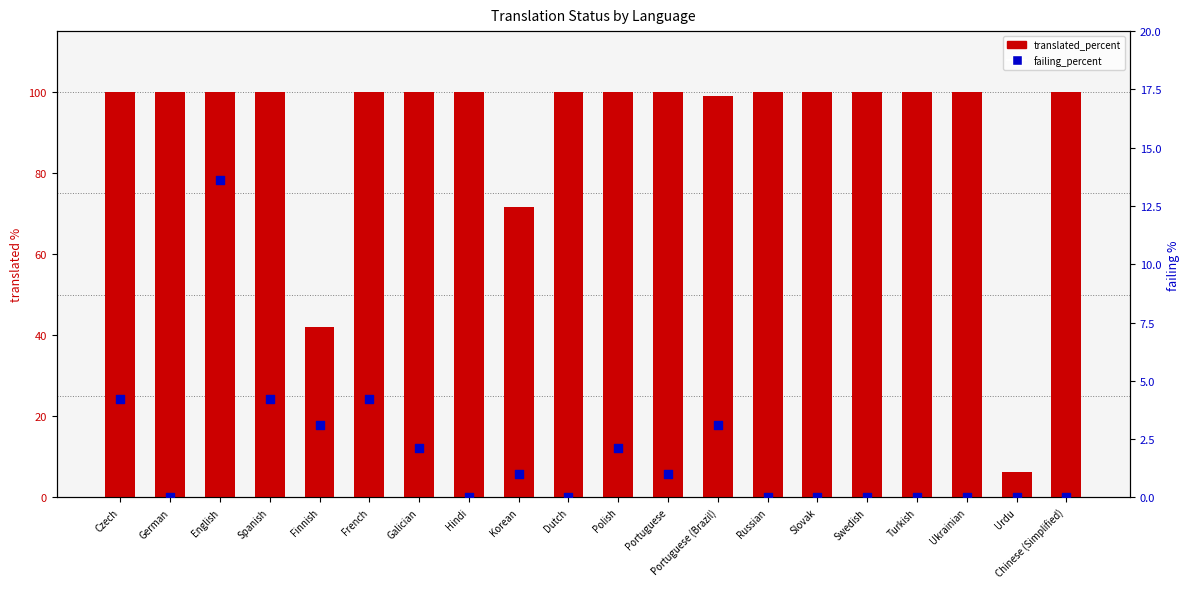

Which series reaches the minimum Y coordinate?

failing_percent